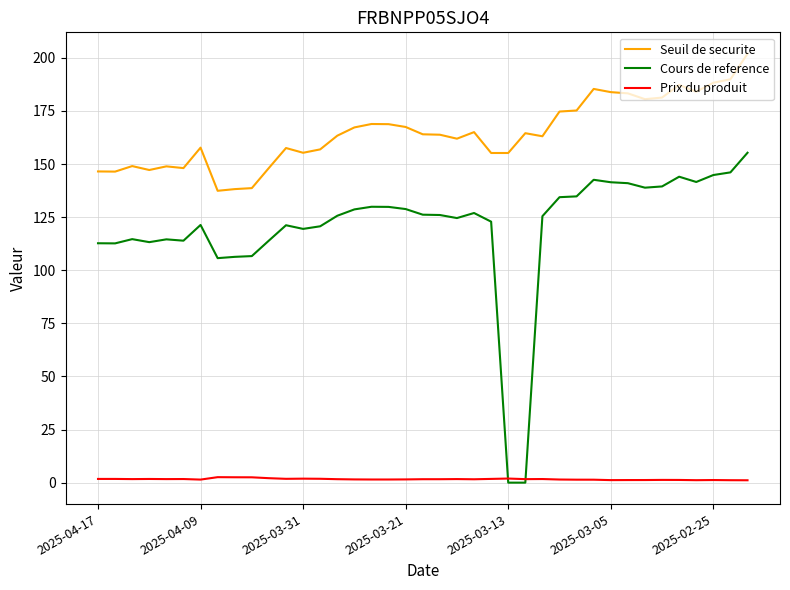

True or false: Seuil de securite and Prix du produit cross at least once.

False